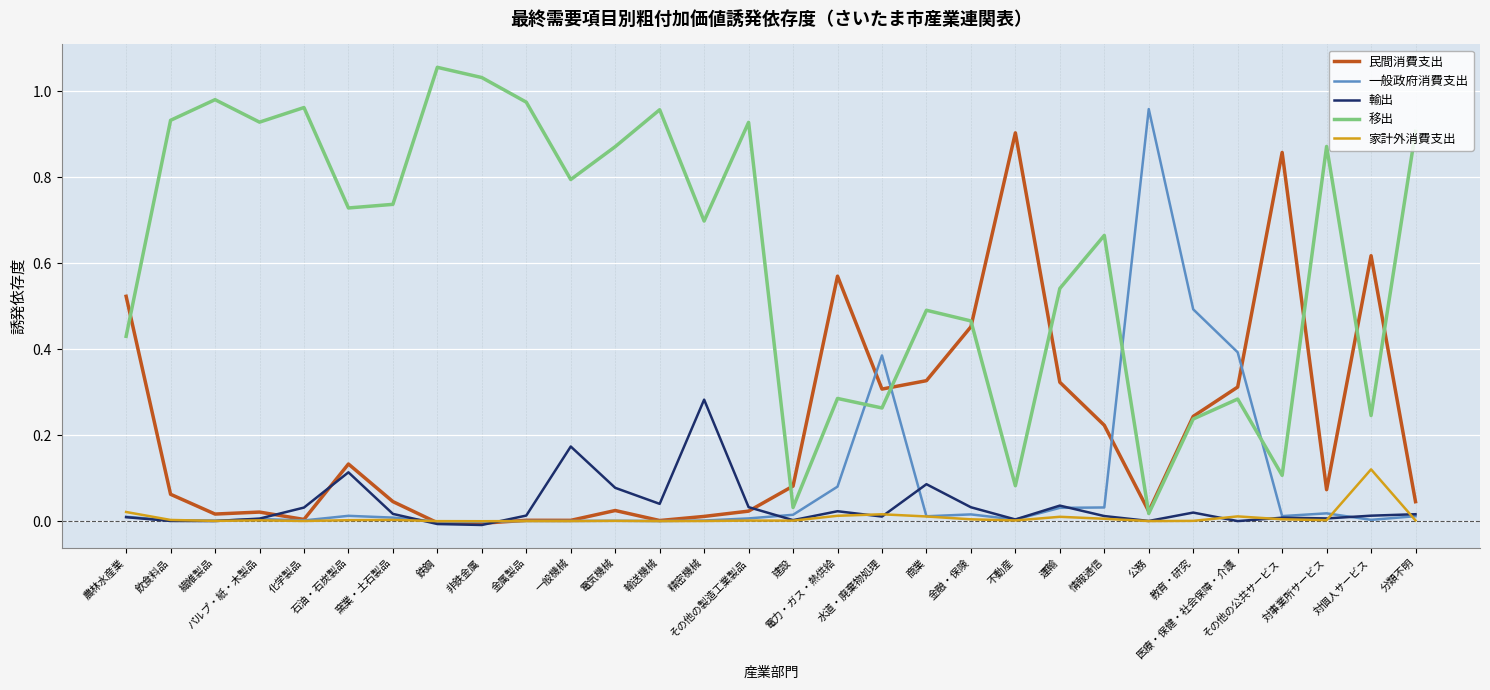

Is this an area chart (filled region under the line)?

No